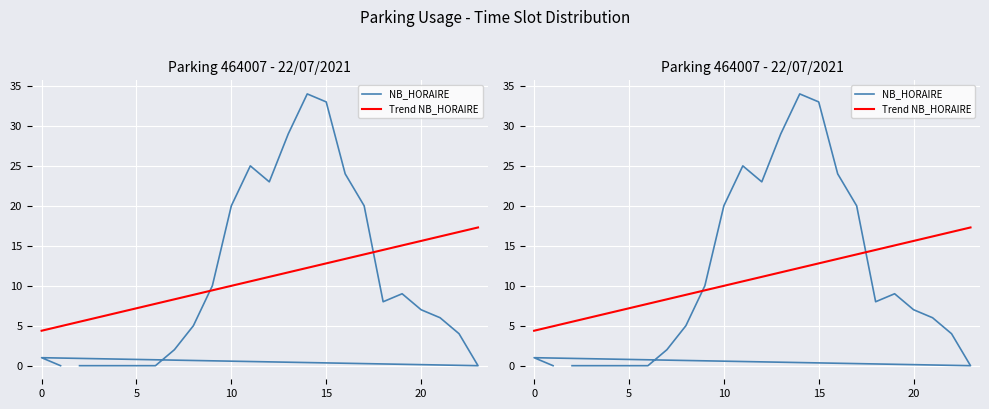

True or false: the data has more than 1 interior local peaks.

True